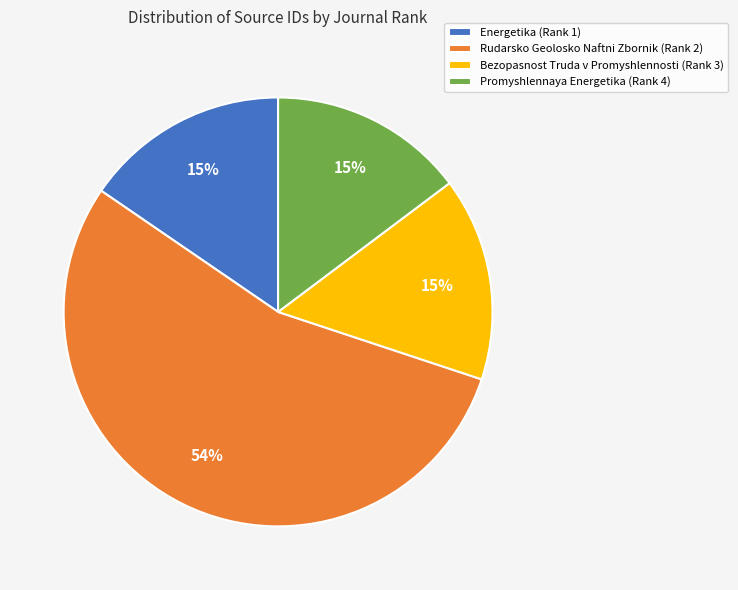

To the nearest percent, what portion does Energetika (Rank 1) represent?

15%